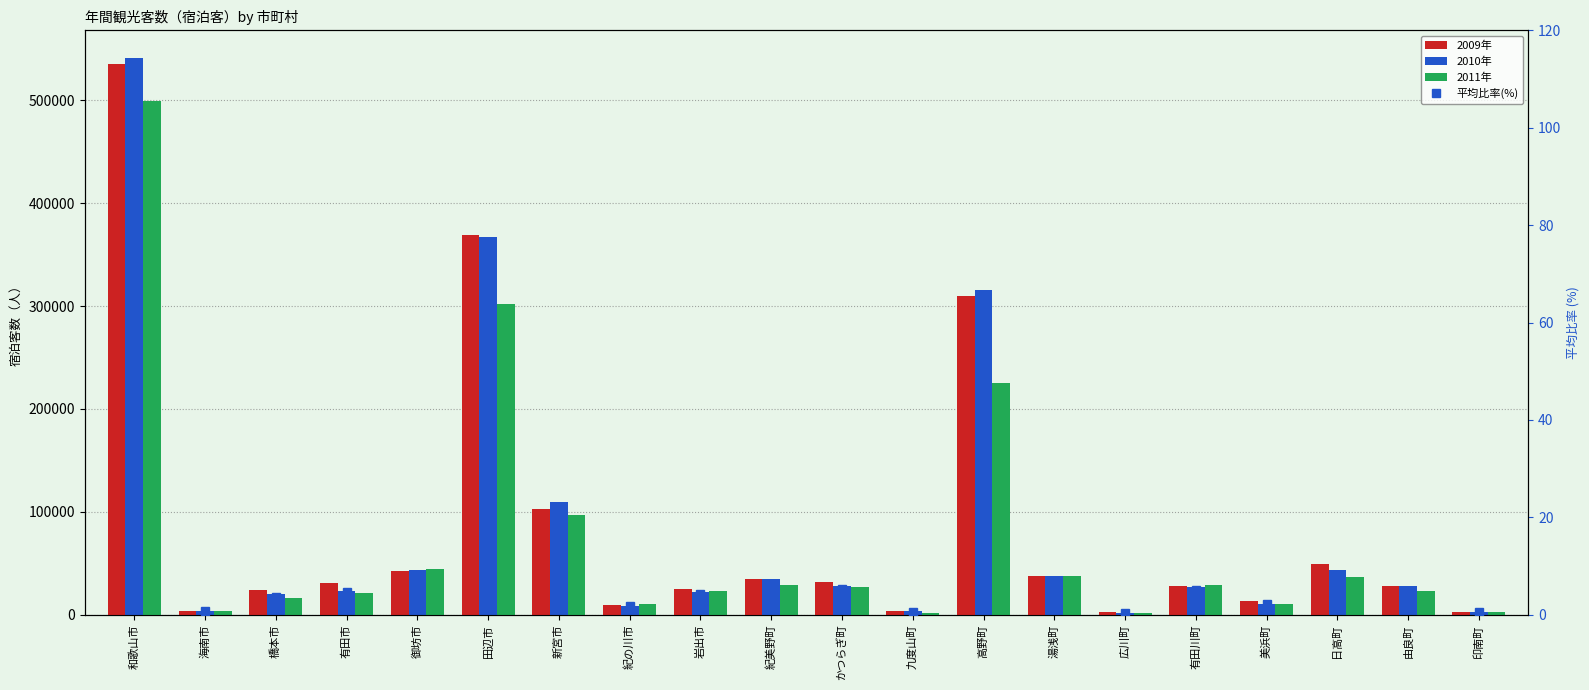

How many data points in 2009年 are less than 30894?

10